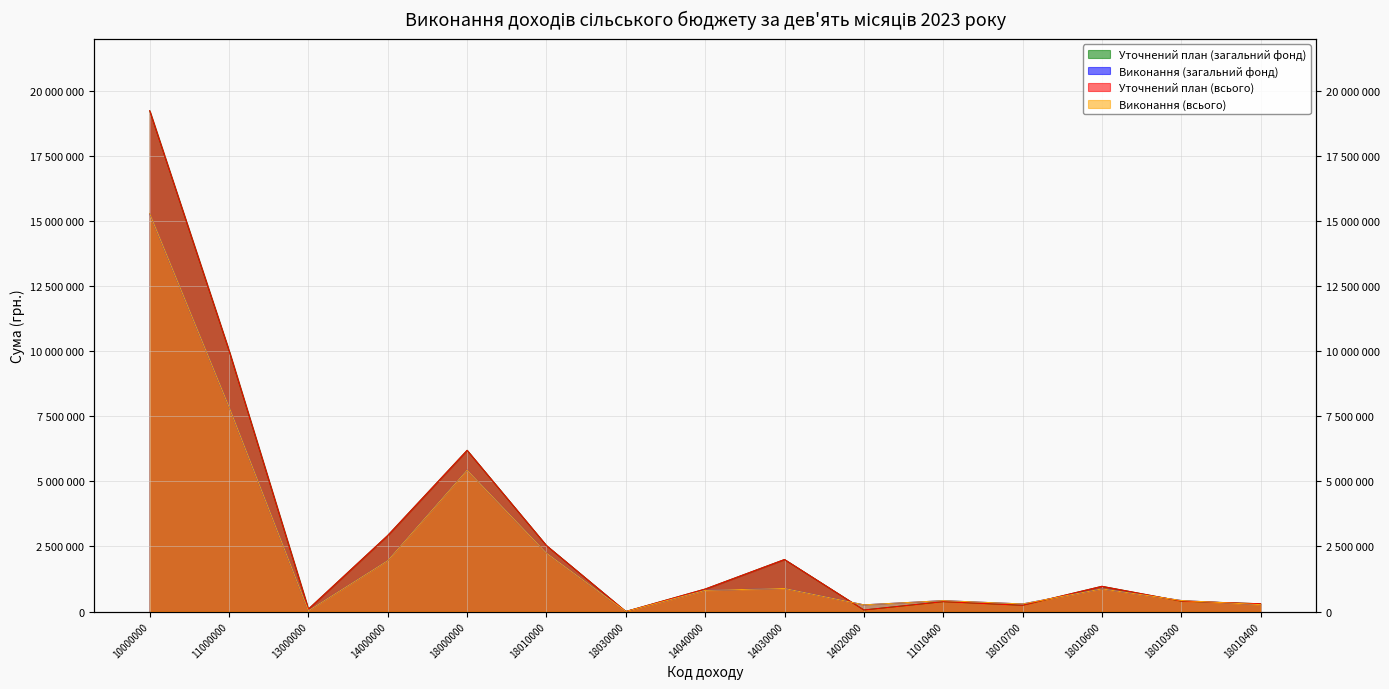

At which category does Уточнений план (загальний фонд) reach its first local peak?

18000000